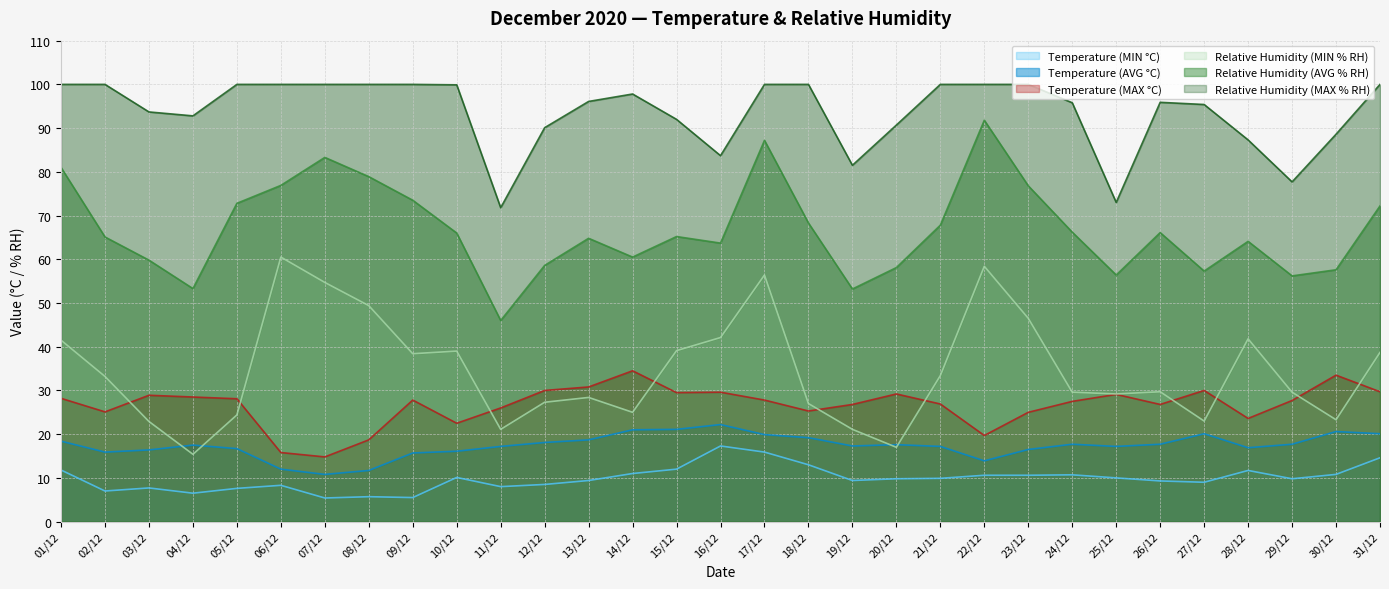

What is the difference between the second highest and second lowest values in the Relative Humidity (MAX % RH) series?

27.0